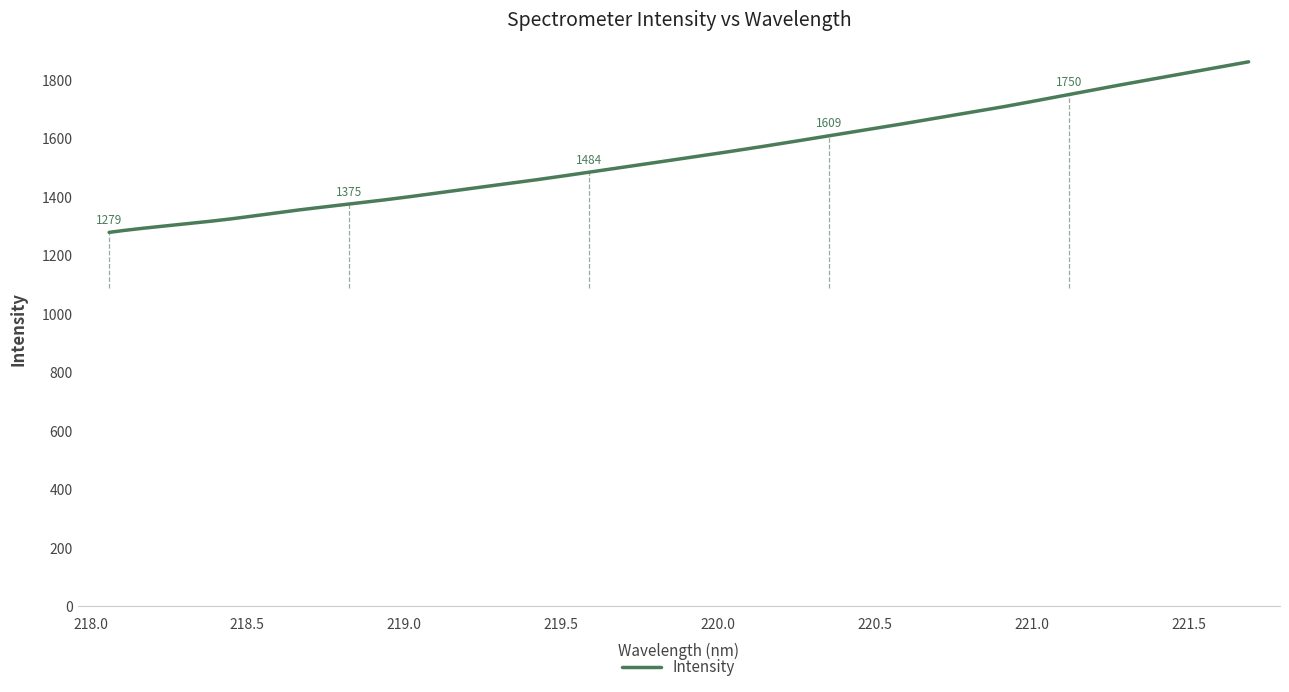

What is the minimum value shown in the chart?

1278.5